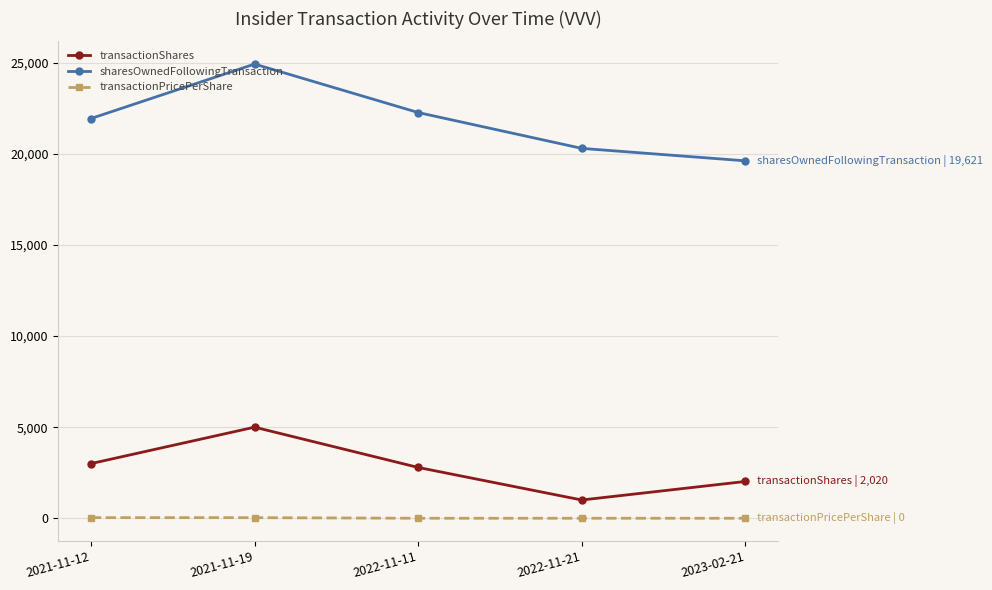

True or false: sharesOwnedFollowingTransaction and transactionPricePerShare cross at least once.

False